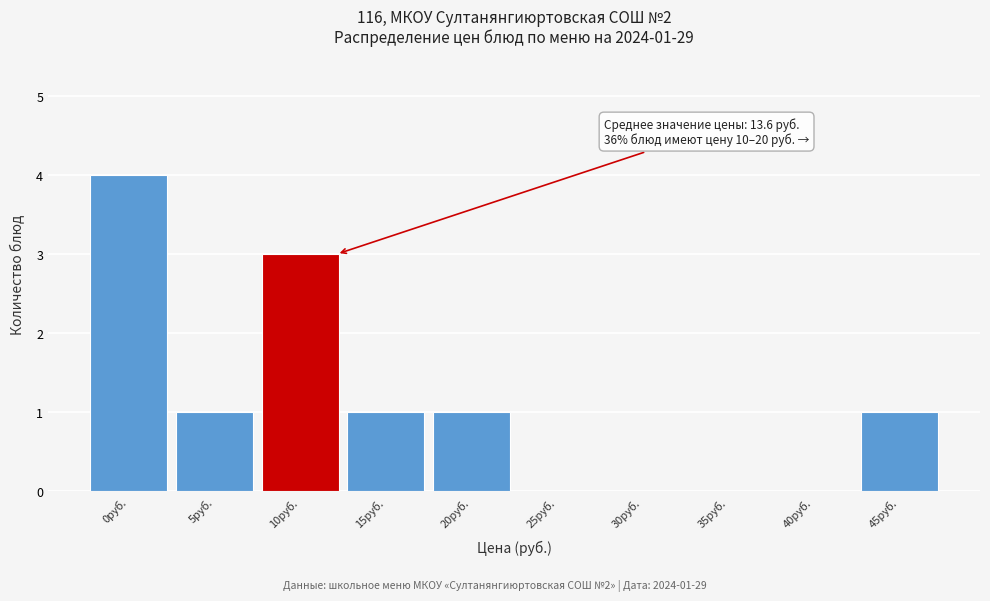

Reading left to right, what are all the values shown in this chart?

0руб.=4	5руб.=1	10руб.=3	15руб.=1	20руб.=1	25руб.=0	30руб.=0	35руб.=0	40руб.=0	45руб.=1